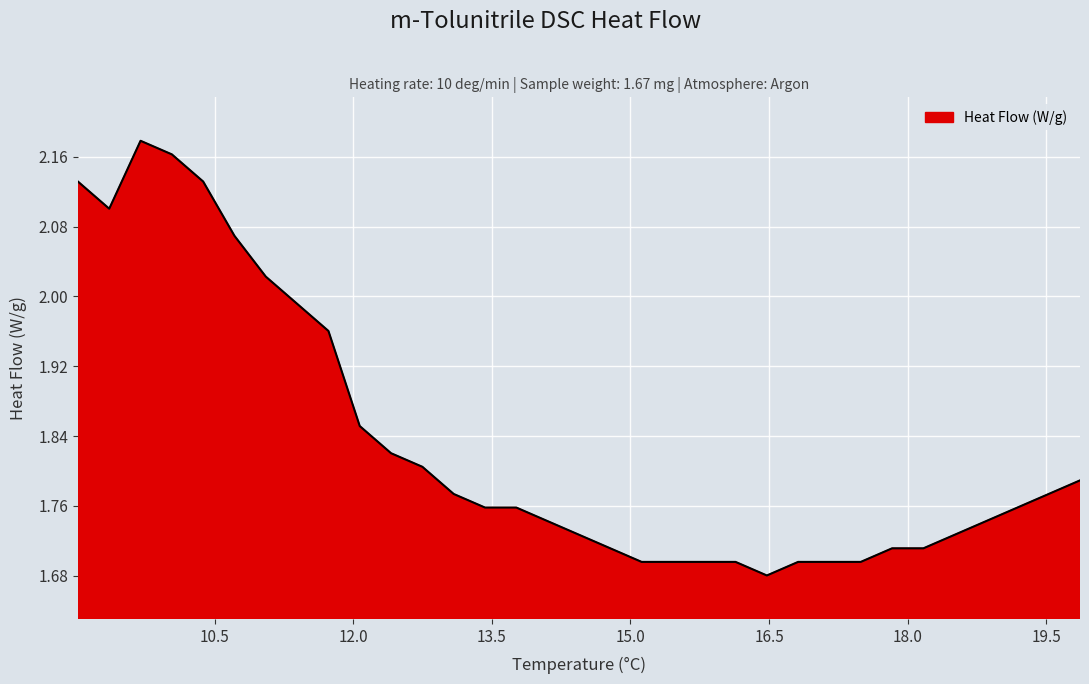

What is the difference between the maximum and minimum values?

0.5